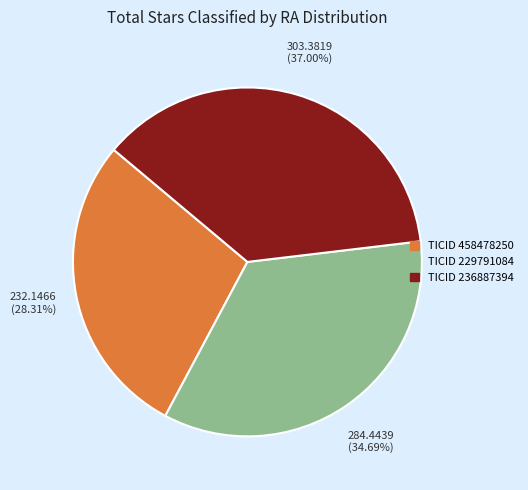

Is there any slice that represents more than half of the pie?

No